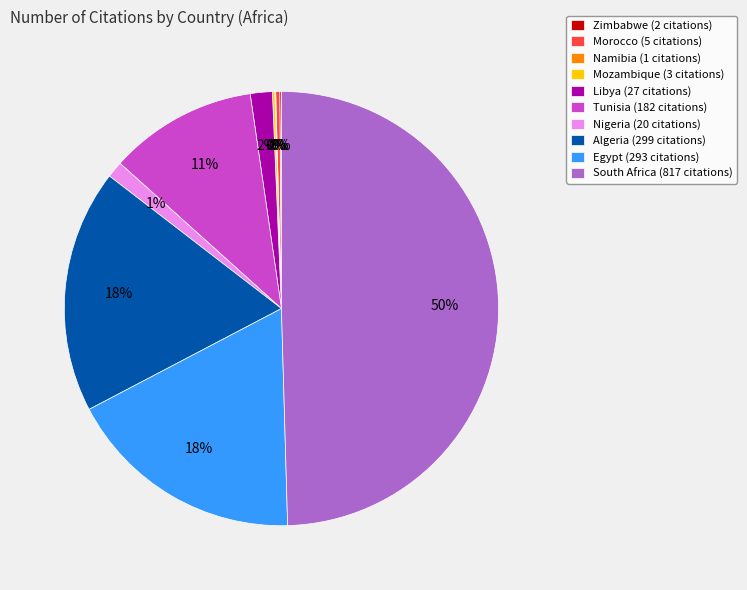

Do Libya (27 citations) and Egypt (293 citations) together represent more than half of the pie?

No